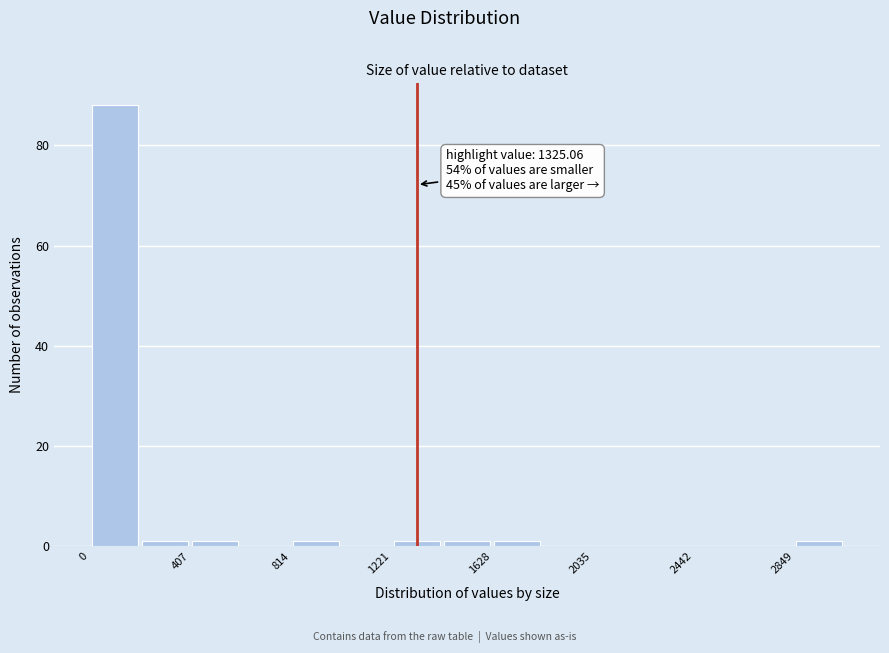

Over which range of the x-axis is the bar tallest?

0 to 200